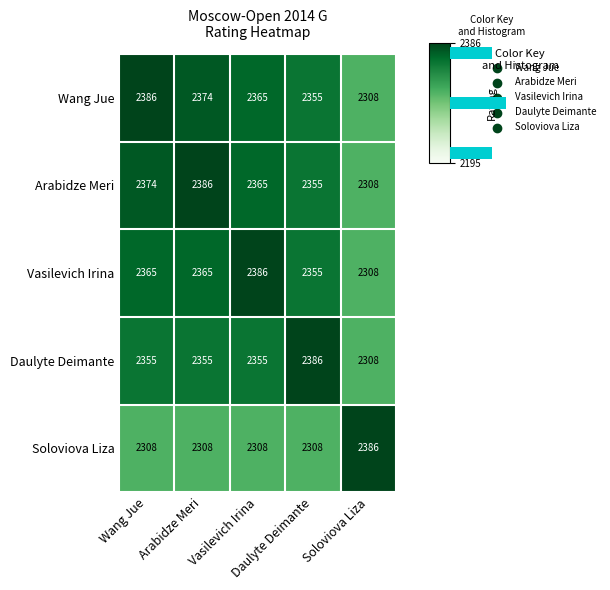

Rank the series by their maximum value, from highest to lowest.

Wang Jue, Arabidze Meri, Vasilevich Irina, Daulyte Deimante, Soloviova Liza